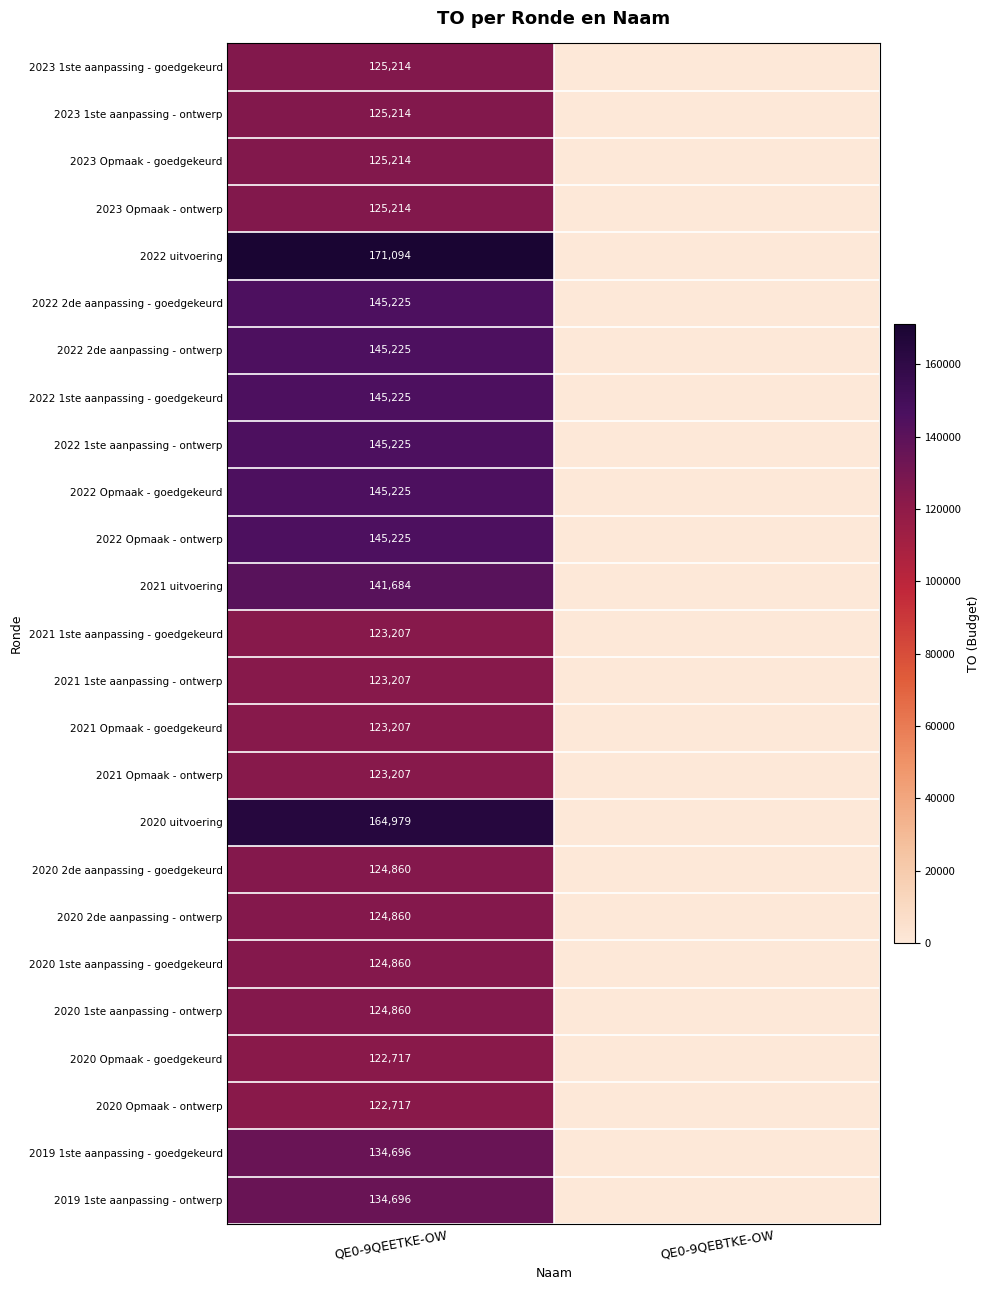

True or false: 2020 Opmaak - ontwerp has a value of 122717 at QE0-9QEETKE-OW.

True